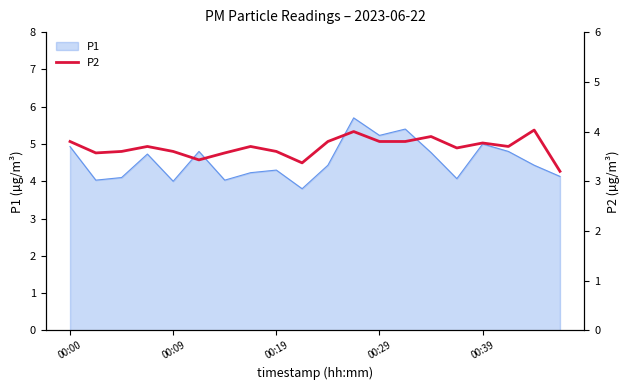

What is the maximum value for P1?

5.7